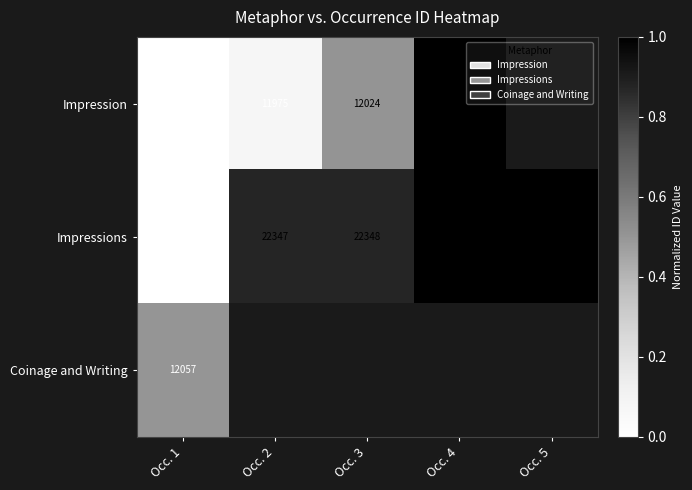

At how many categories does at least one series exceed 0?

5